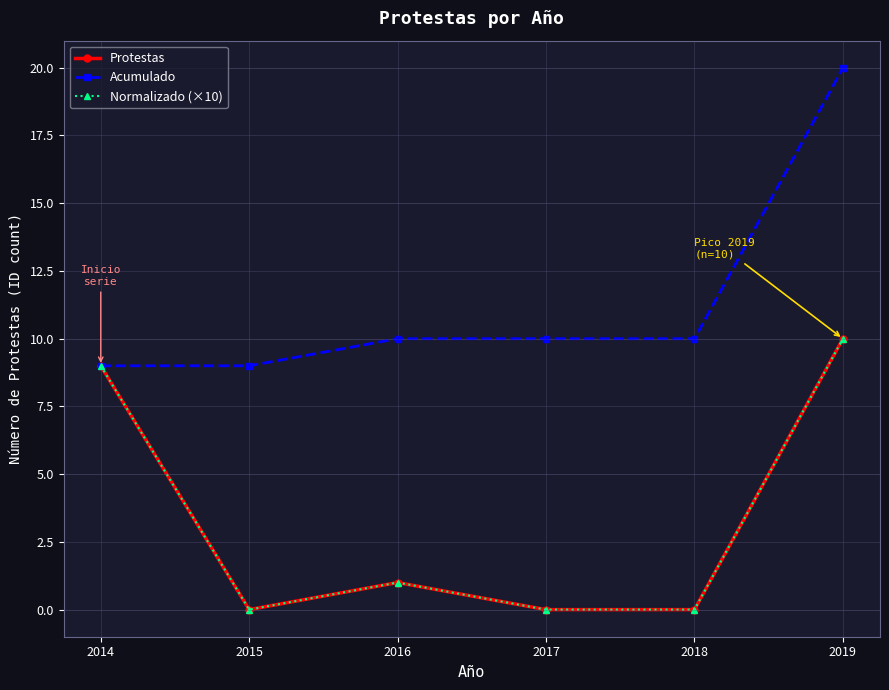

Is this an area chart (filled region under the line)?

No